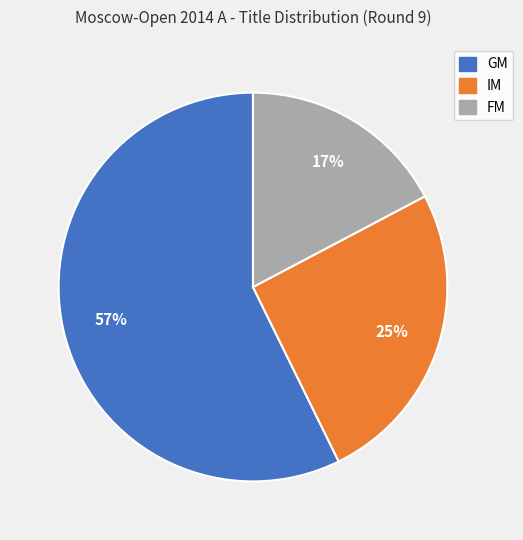

Combined, do GM and FM account for over 50%?

Yes